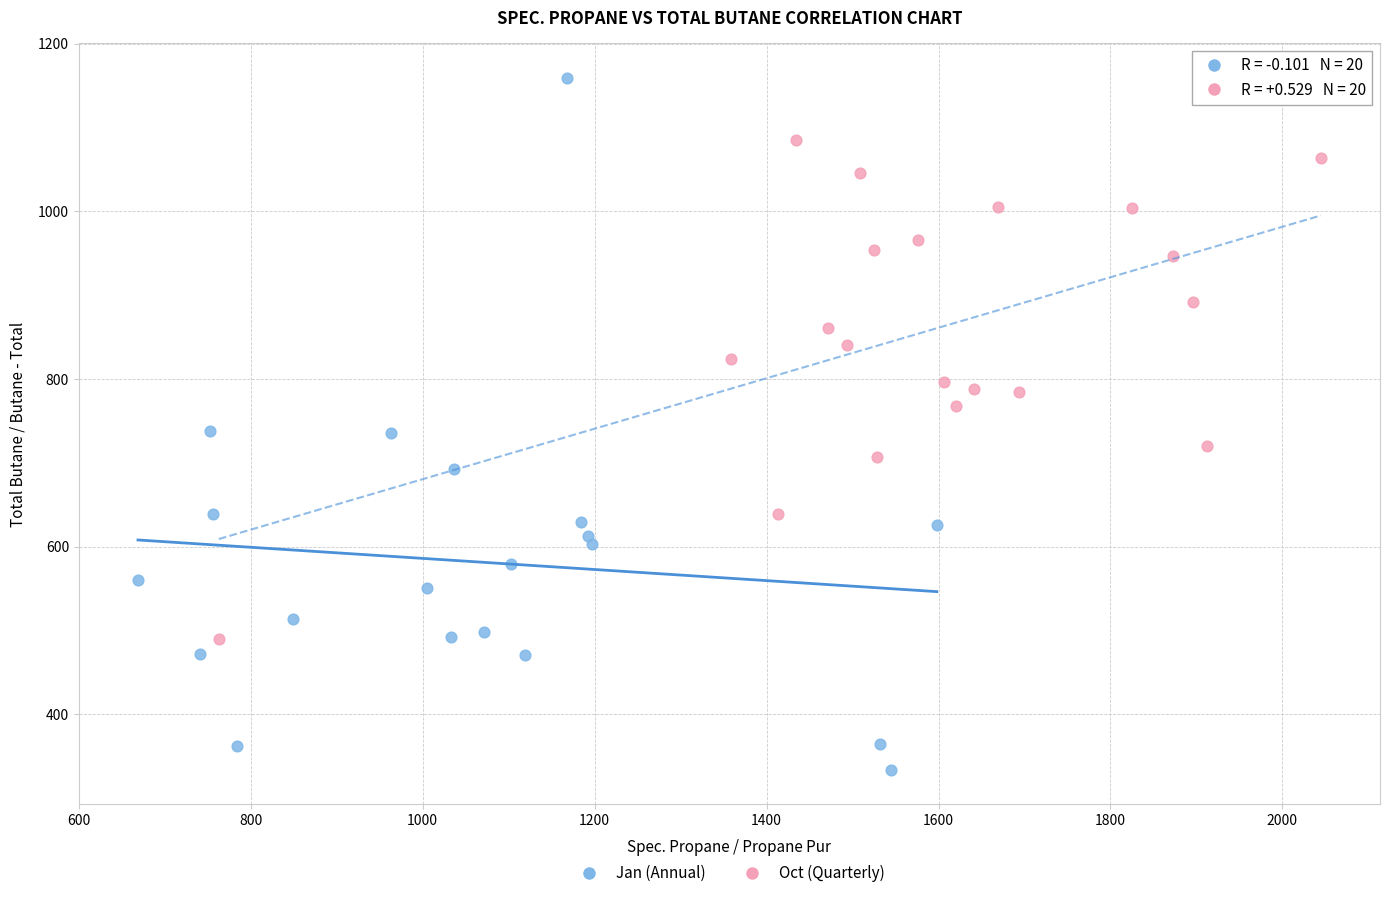

What are all the series names shown in the legend?

Jan (Annual), Oct (Quarterly)